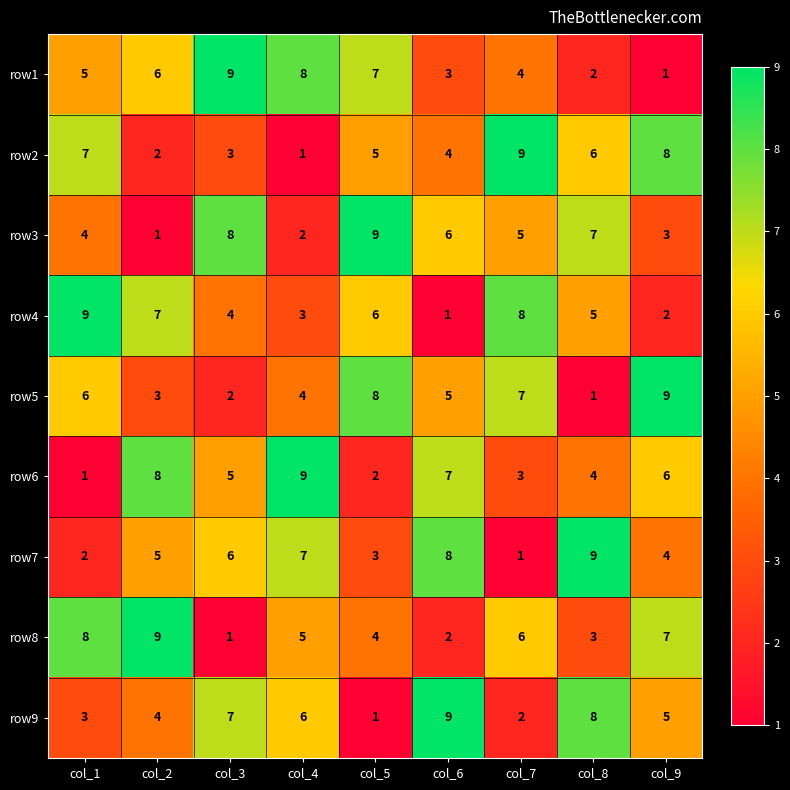

Is it true that row5 equals 4 at col_4?

True